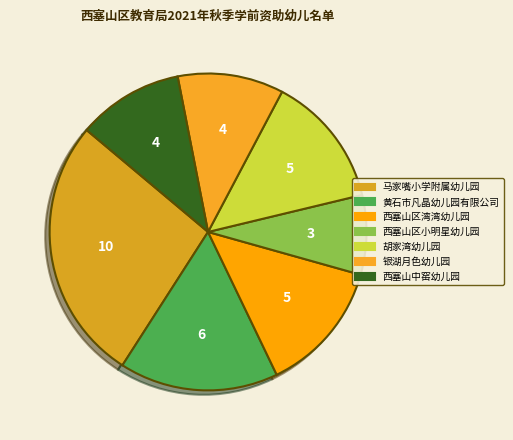

Count the number of slices in the pie.

7